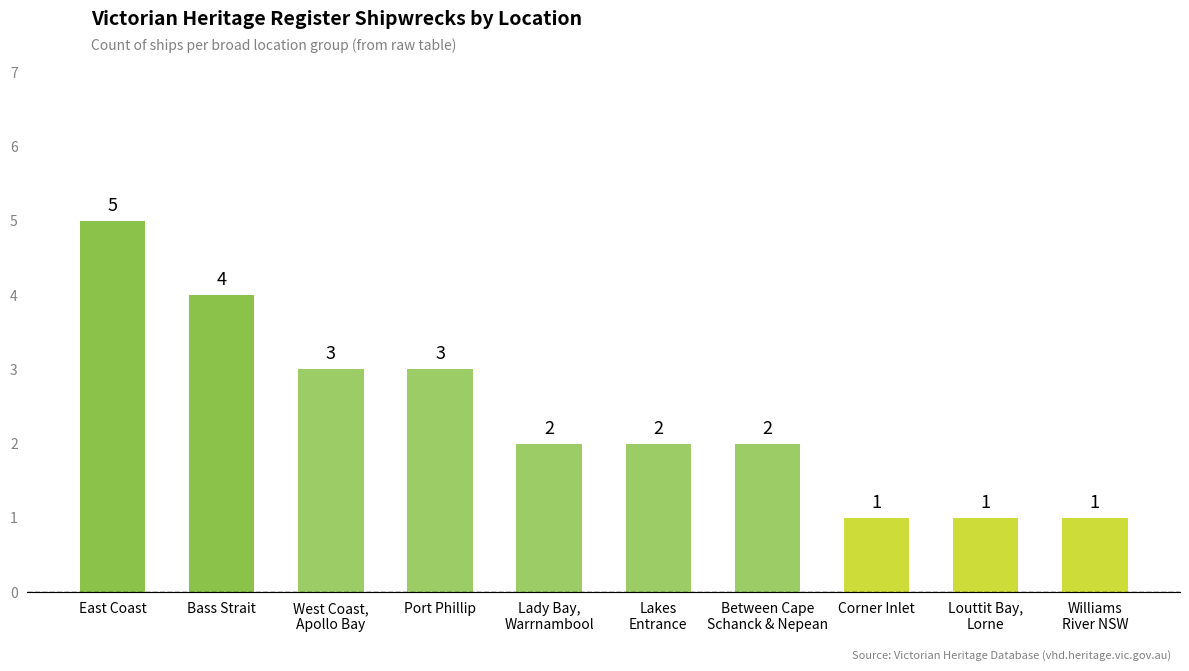

Which label corresponds to the largest value in the chart?

East Coast